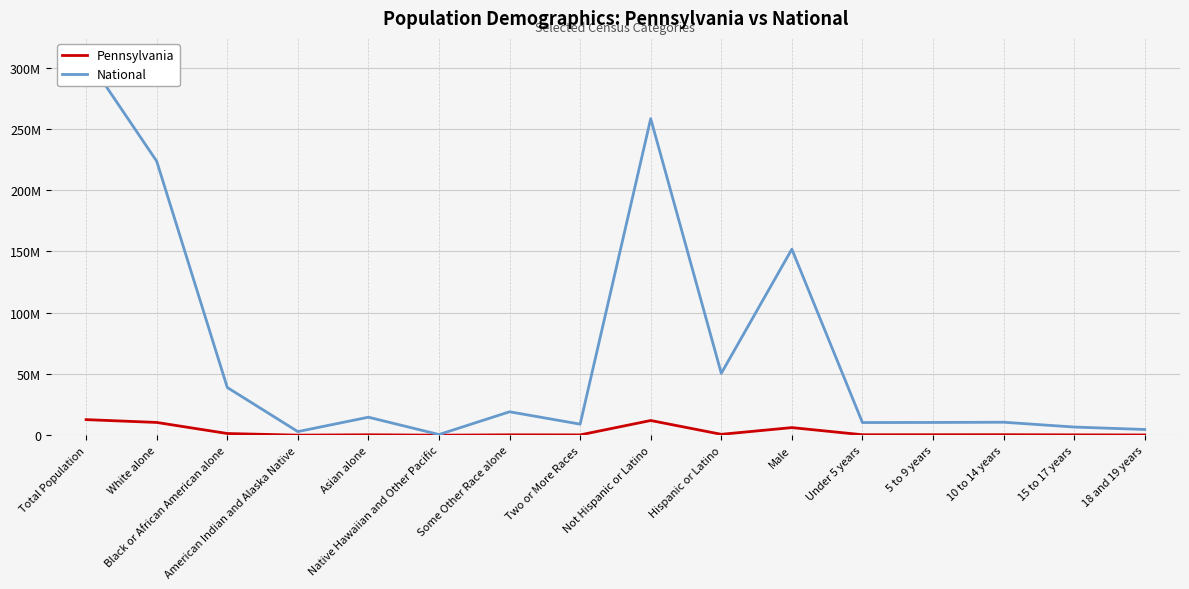

List the series in order of their peak value, highest first.

National, Pennsylvania